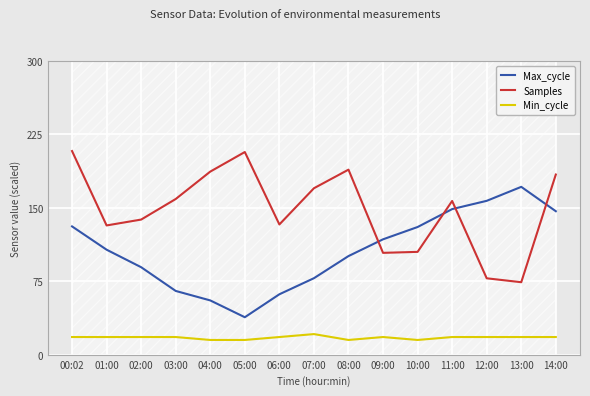

What is the greatest value displayed?

208.0